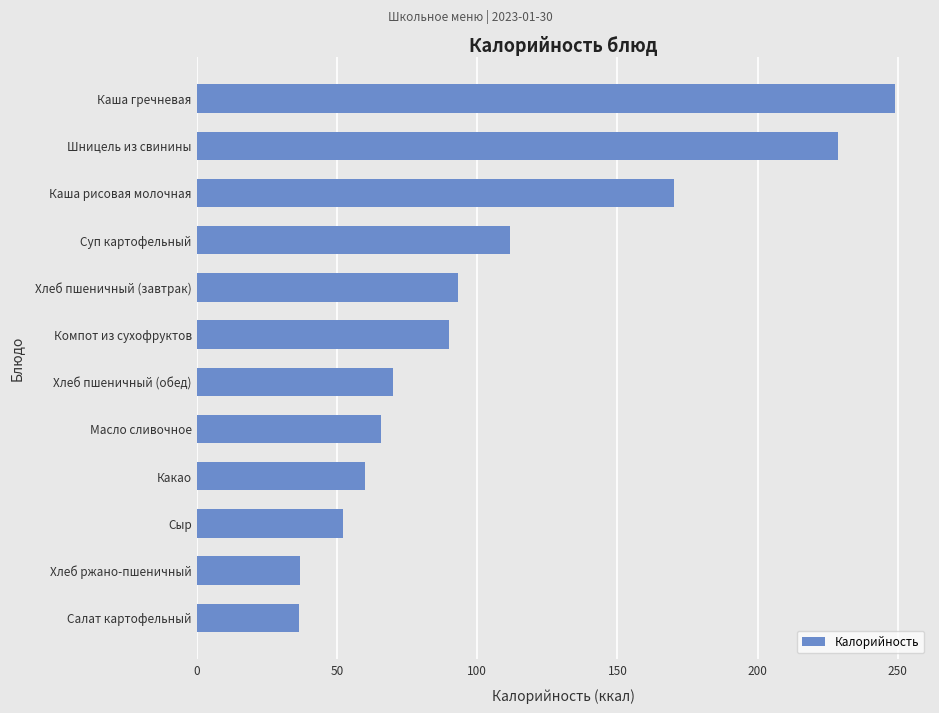

What is the difference between the second highest and minimum values?

192.4